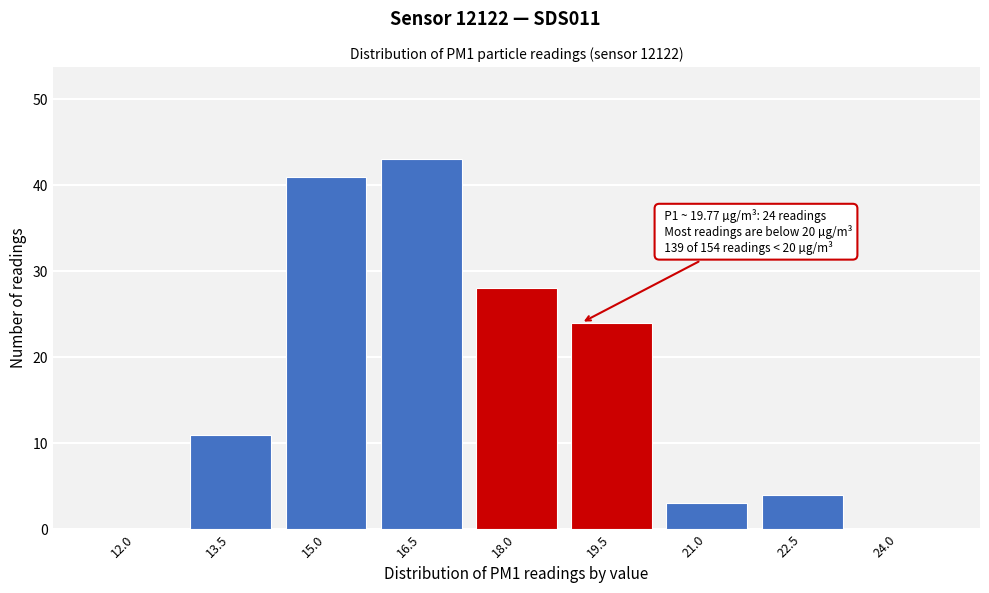

Reading right to left, list all the values displayed in this chart.

24.0=0	22.5=4	21.0=3	19.5=24	18.0=28	16.5=43	15.0=41	13.5=11	12.0=0